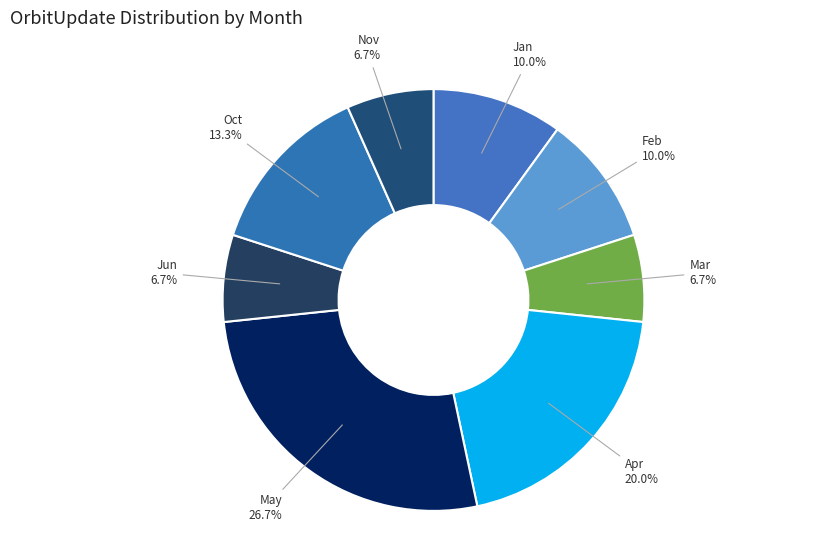

Is there any slice that represents more than half of the pie?

No